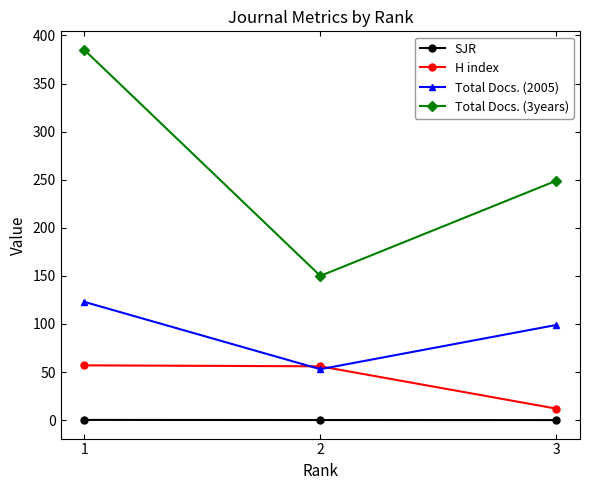

Which series has the largest range (max minus min)?

Total Docs. (3years)